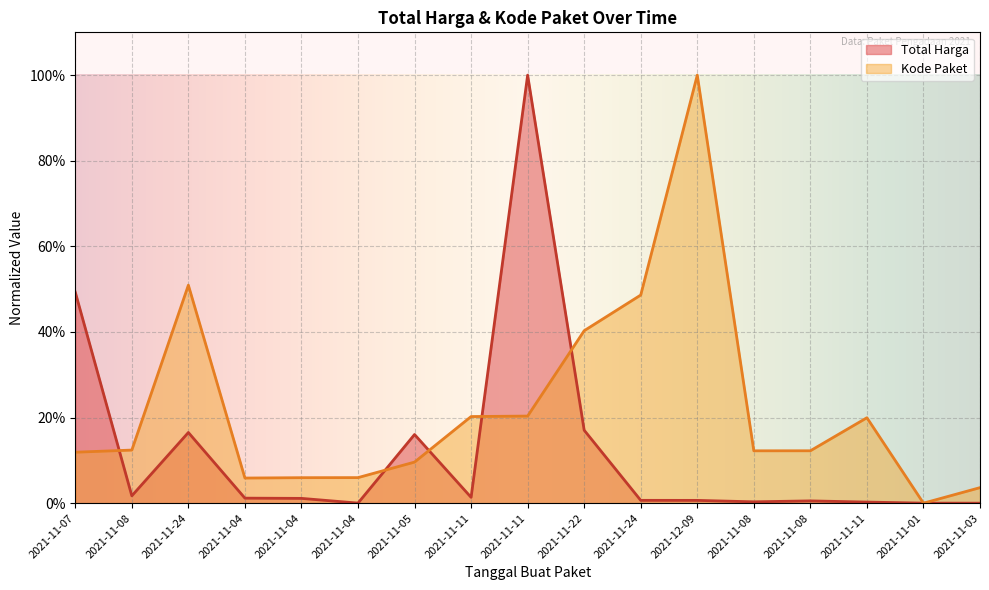

What is the average value of the Total Harga series?

0.1